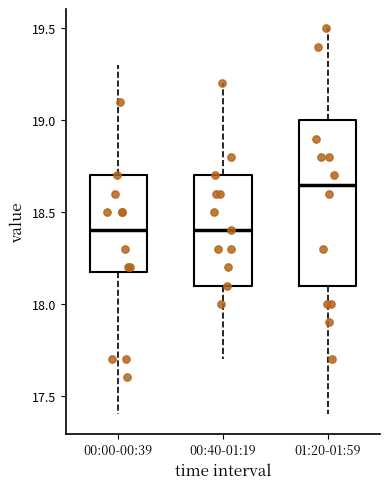

Which box is the tallest, from its lower edge to its upper edge?

01:20-01:59